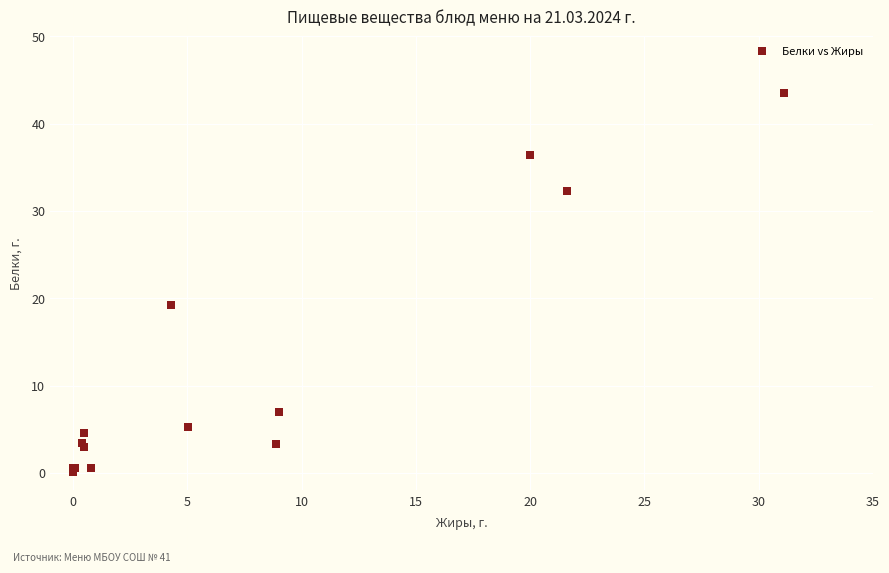

What Y value in the scatter plot is closest to 21?

19.2